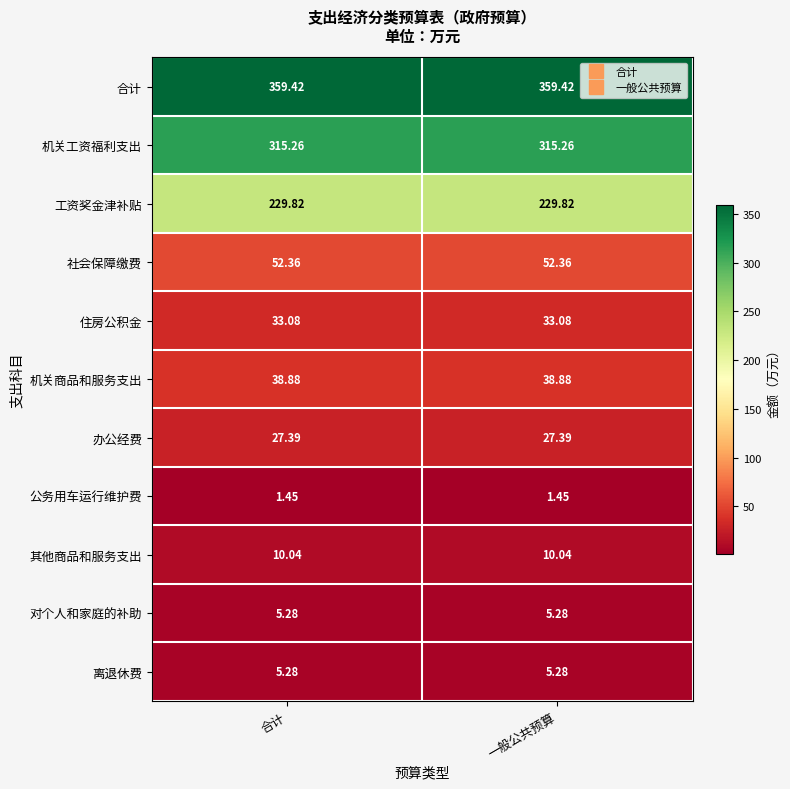

Is the value of 对个人和家庭的补助 at 合计 greater than the value of 其他商品和服务支出 at 一般公共预算?

No